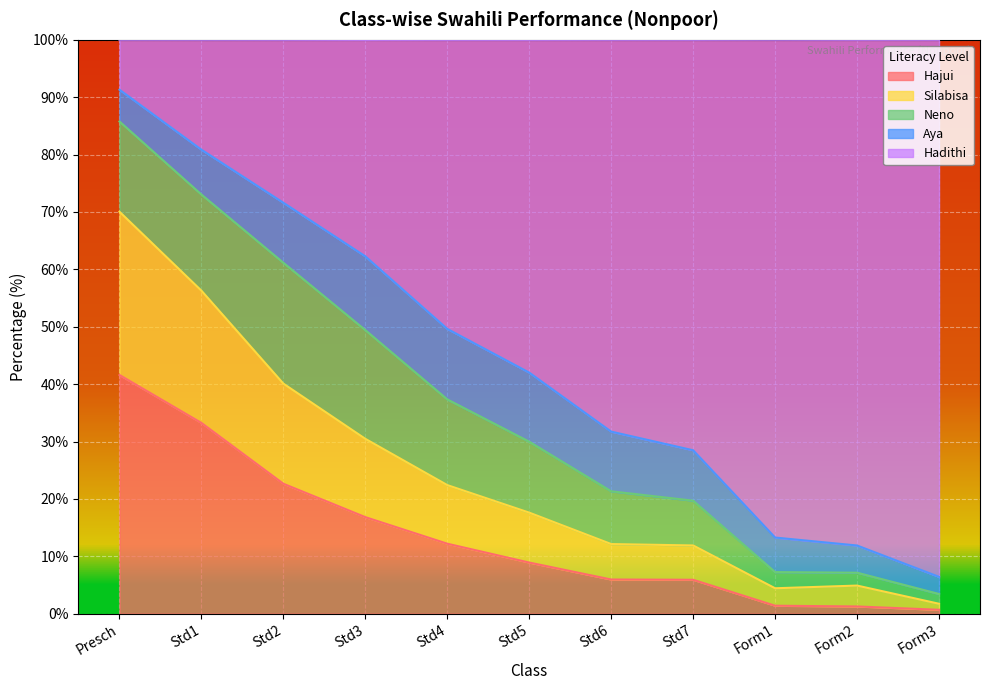

At which label is Silabisa closest to 35?

Std3